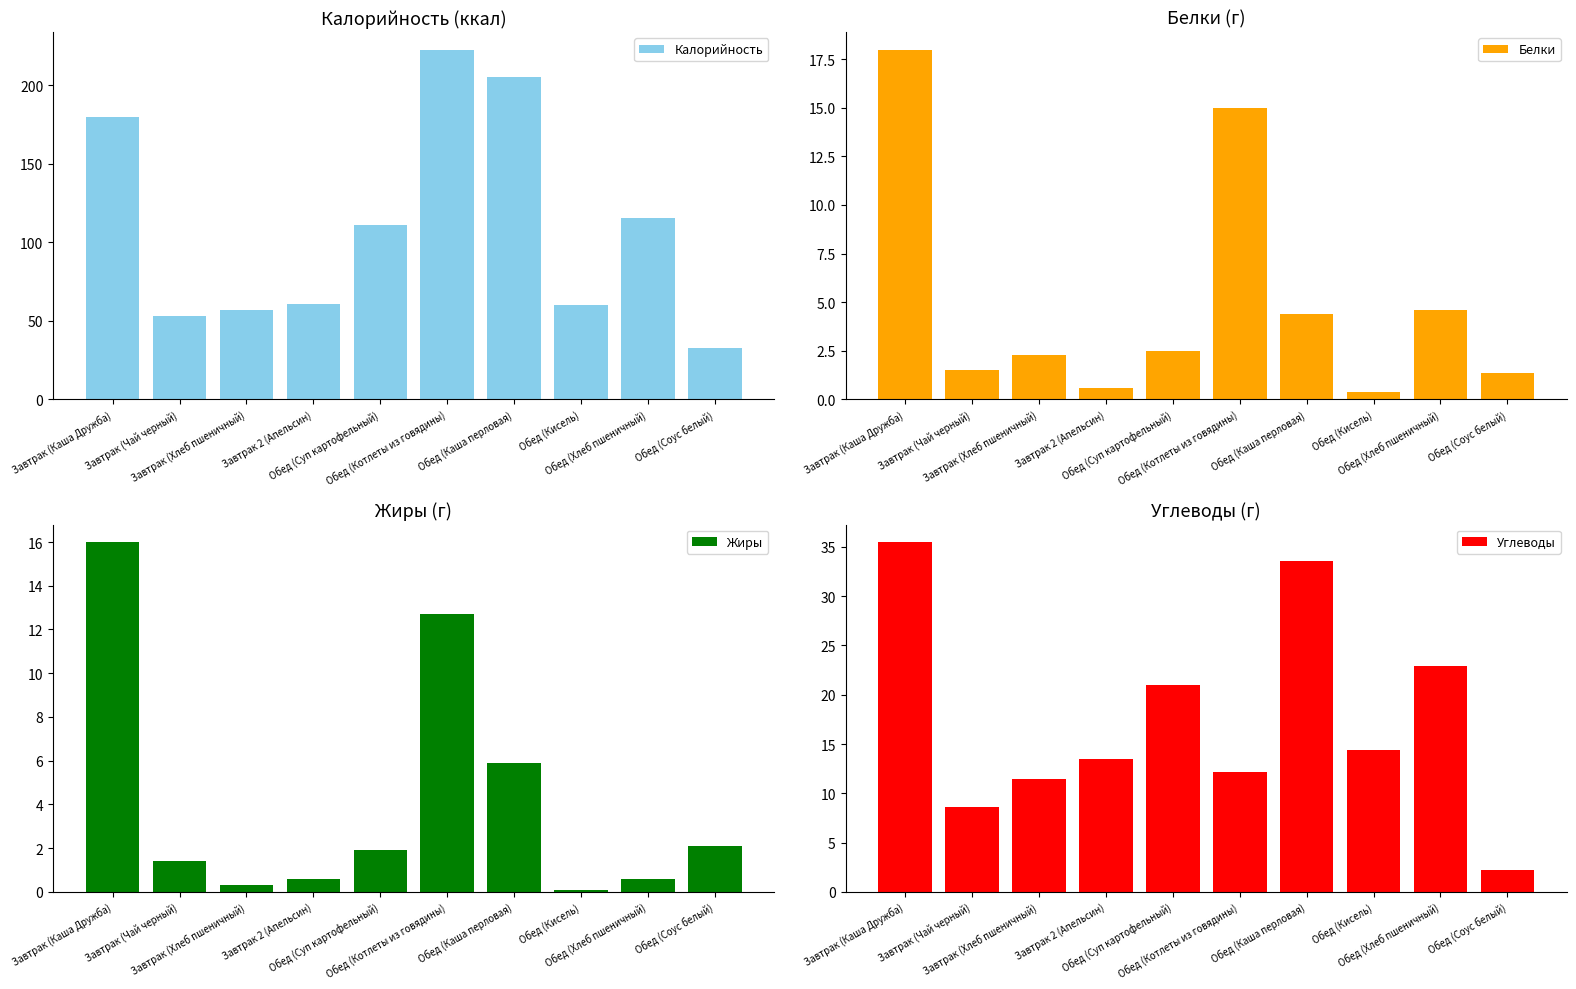

How many data points in Жиры are above 1?

6